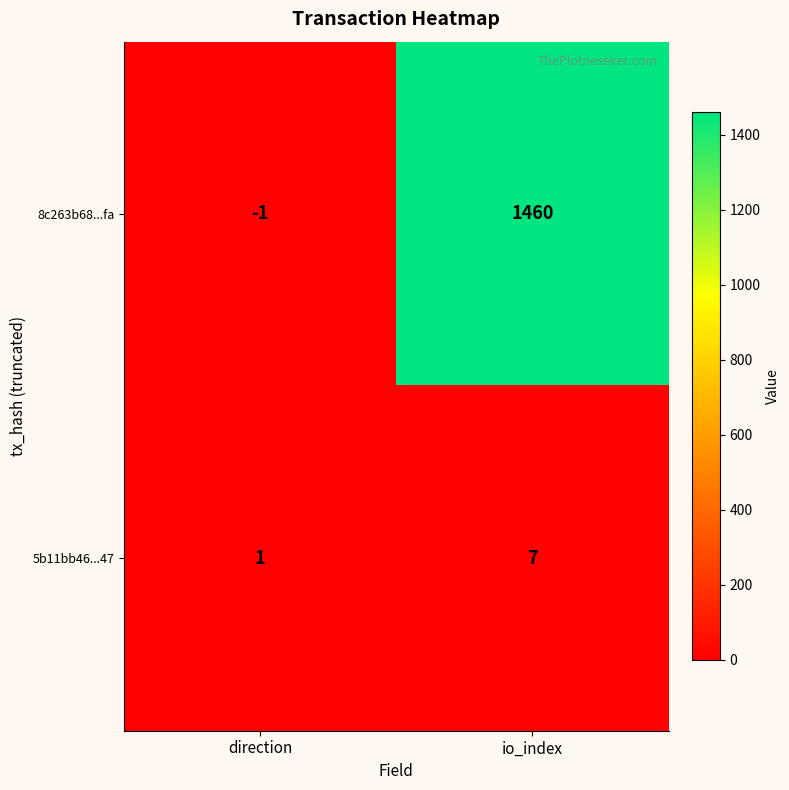

The value of 5b11bb46...47 at direction is 0. True or false?

False